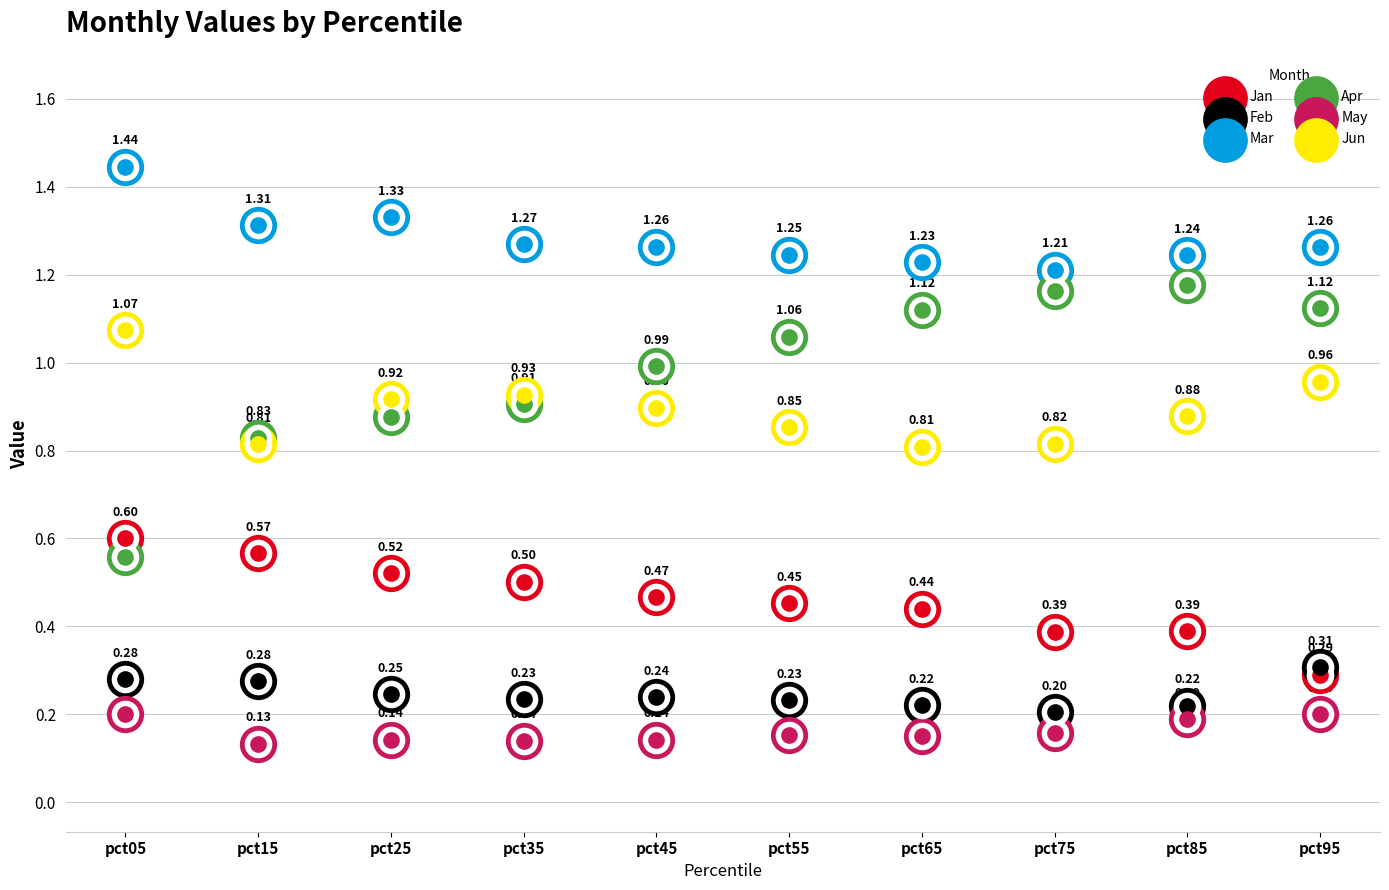

What is the total value across all series at pct35?

4.0